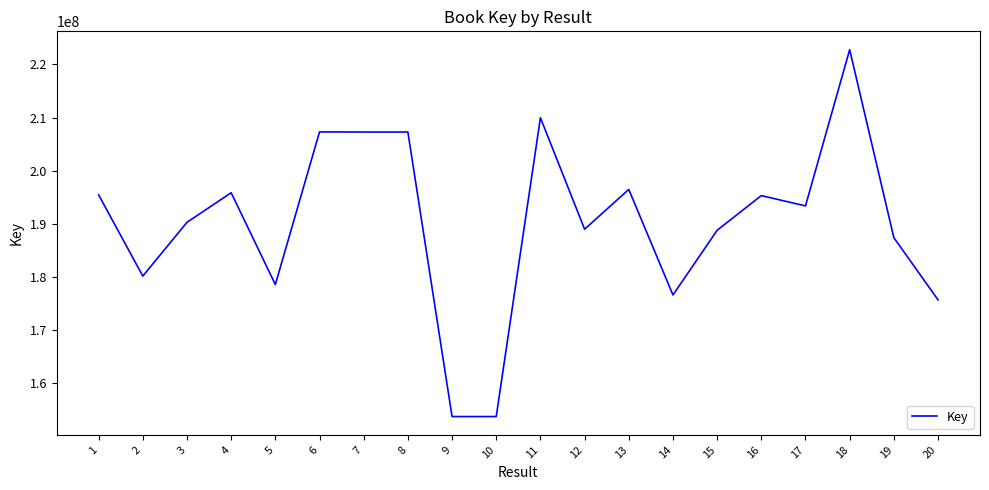

Is this an area chart (filled region under the line)?

No